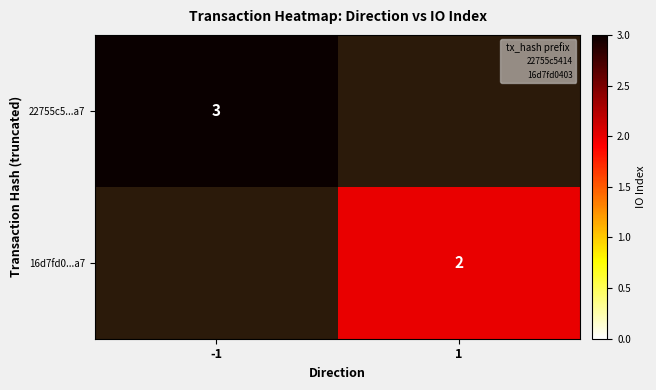

Is it true that 16d7fd0...a7 equals 2.0 at 1?

True